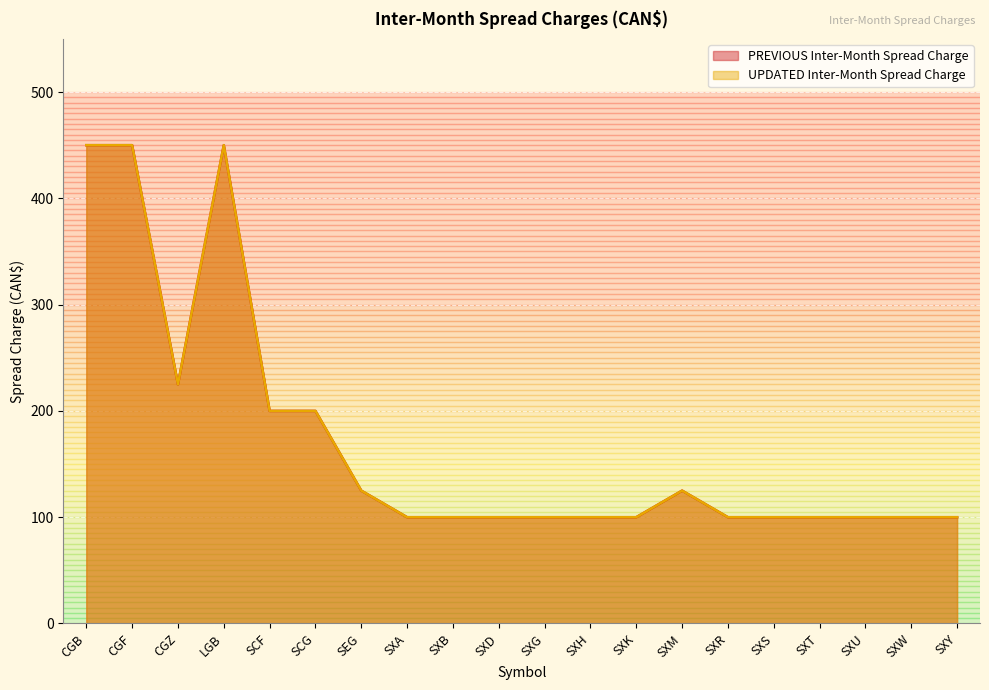

True or false: UPDATED Inter-Month Spread Charge and PREVIOUS Inter-Month Spread Charge intersect in this chart.

False